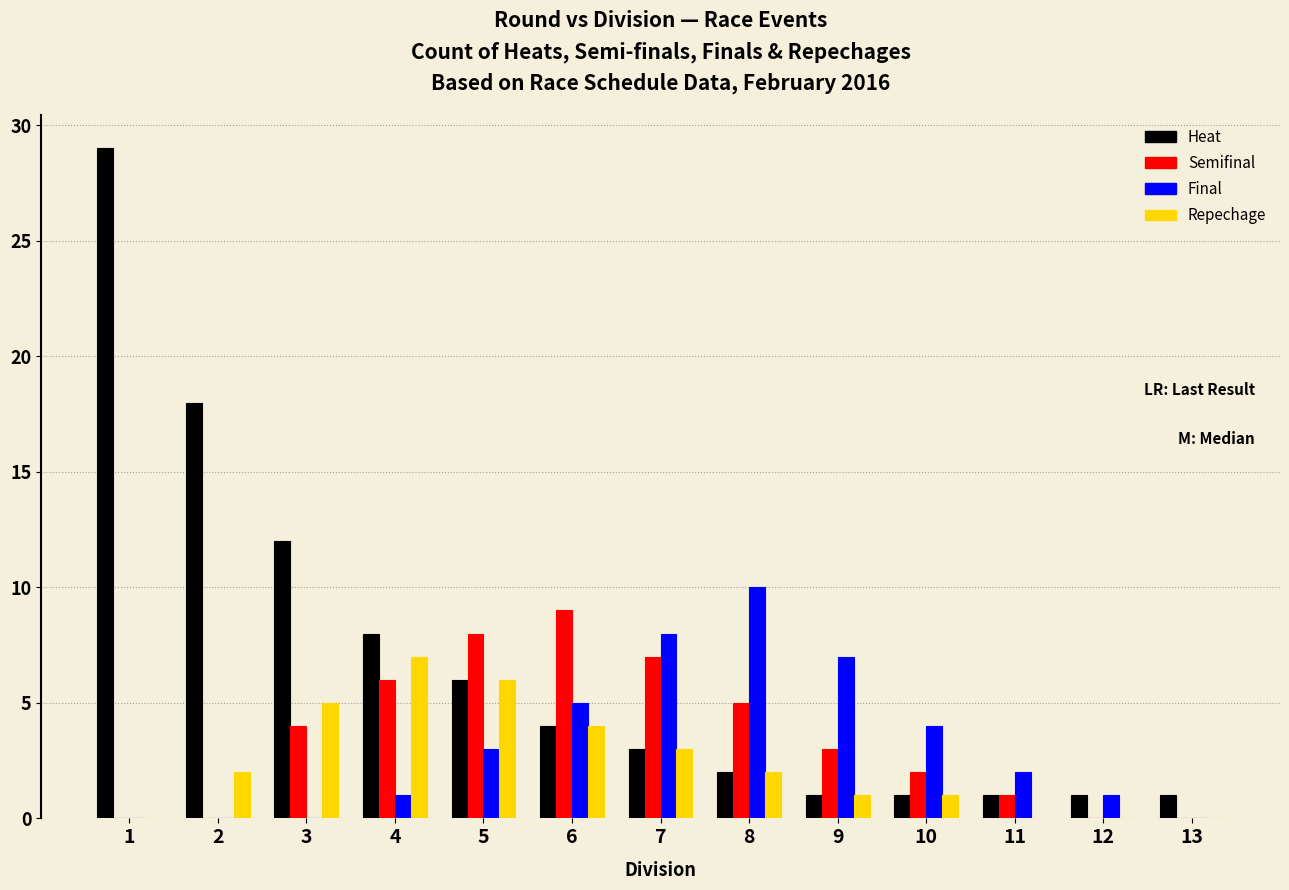

What is the greatest value displayed?

29